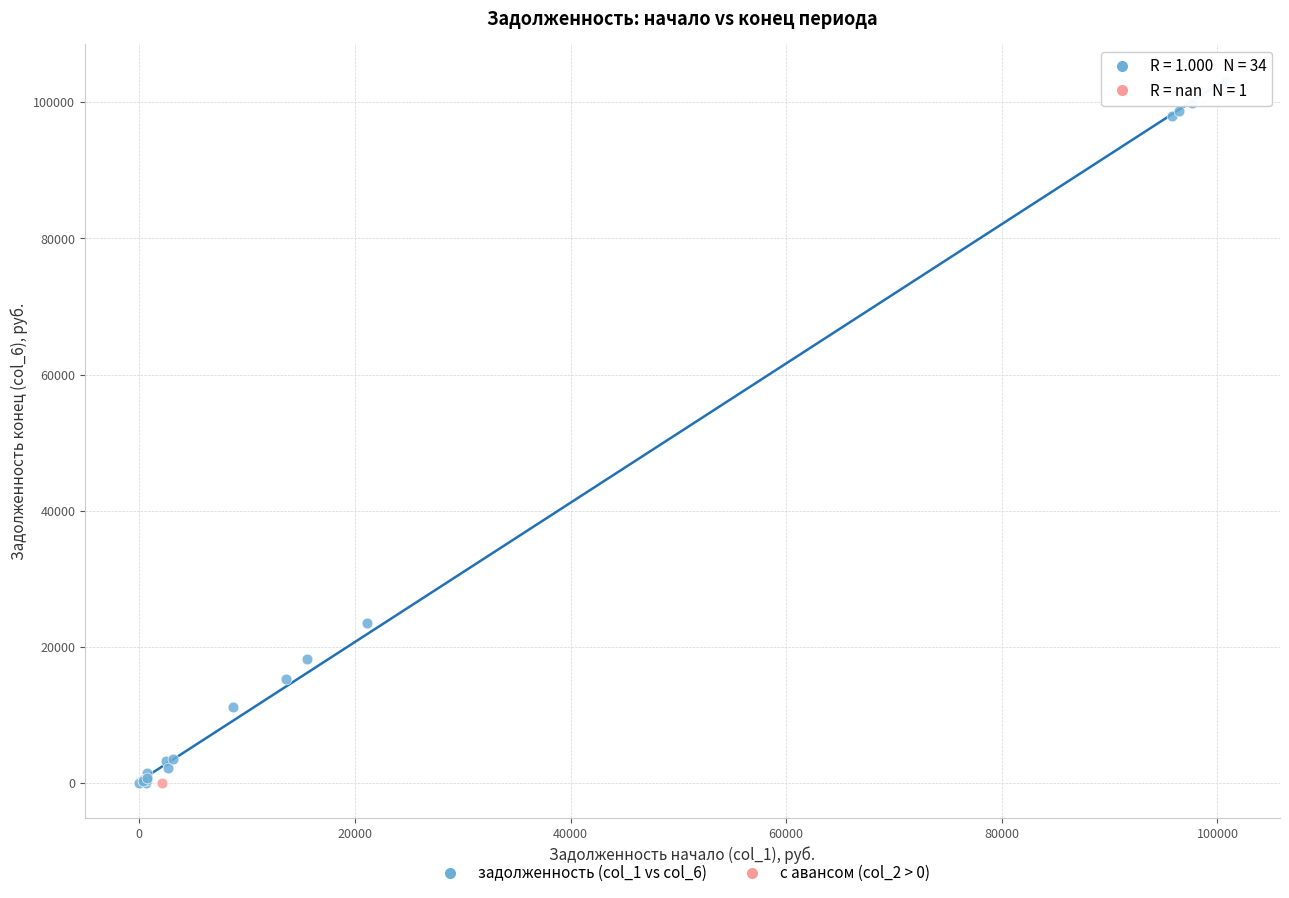

What are all the series names shown in the legend?

задолженность (col_1 vs col_6), с авансом (col_2 > 0)